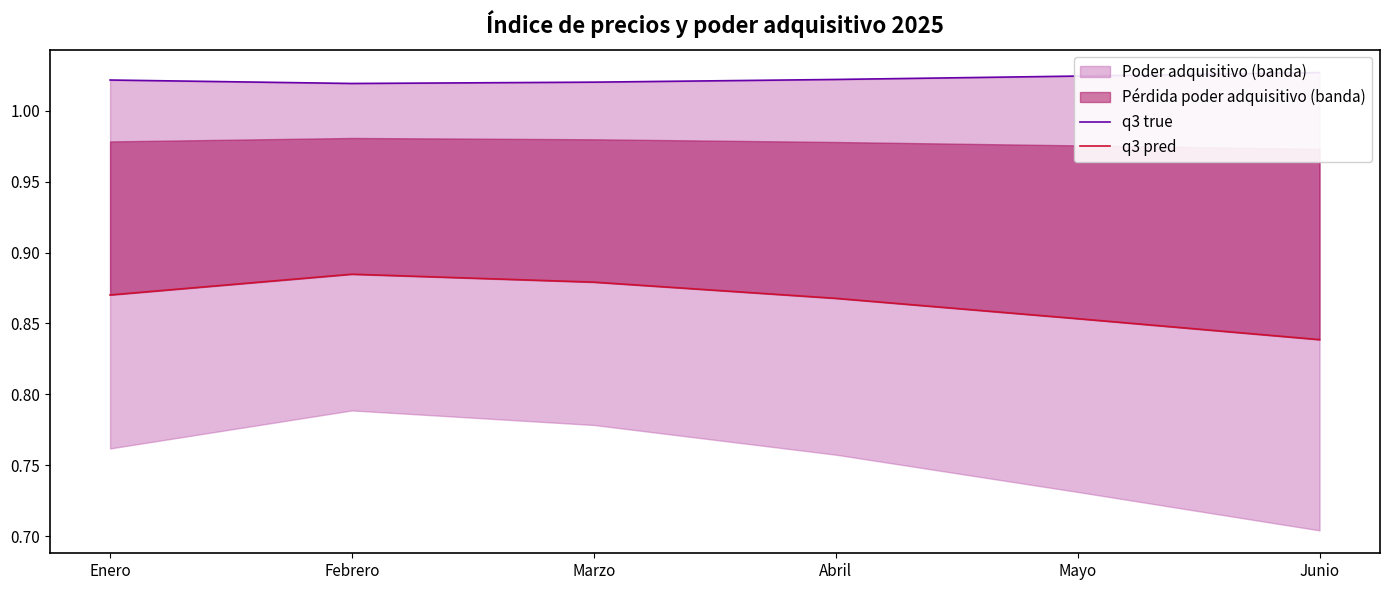

What is the sum of the q3 pred values at Mayo and Marzo?

1.7